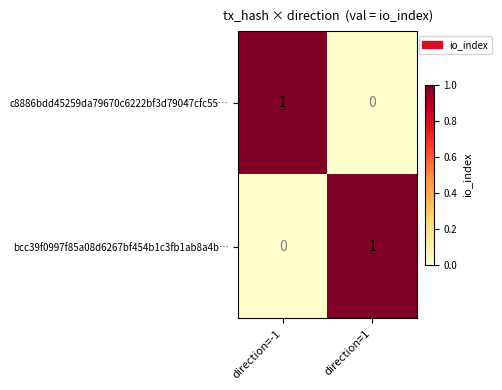

Reading left to right, transcribe all the data shown in this chart.

c8886bdd45259da79670c6222bf3d79047cfc55…: 1	0
bcc39f0997f85a08d6267bf454b1c3fb1ab8a4b…: 0	1